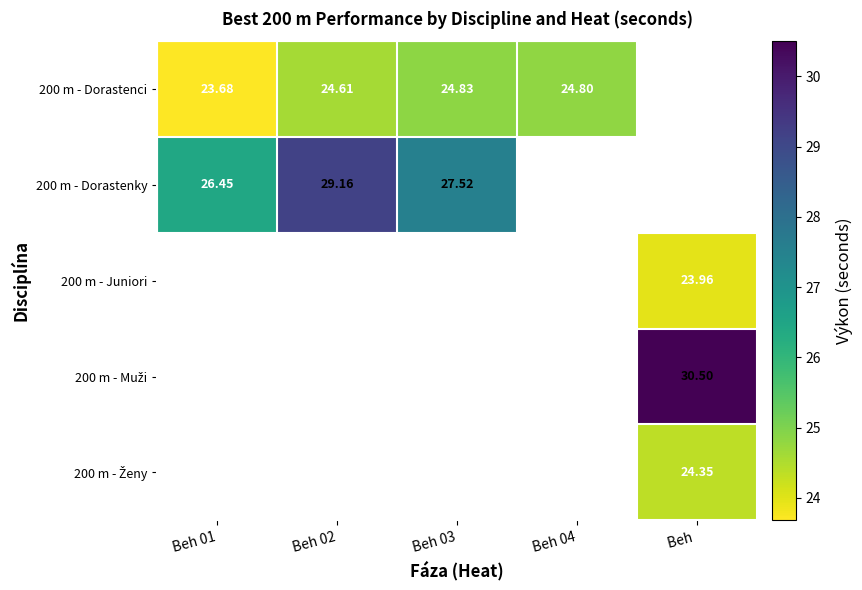

Is the value of 200 m - Dorastenci at Beh 04 greater than the value of 200 m - Muži at Beh 02?

No